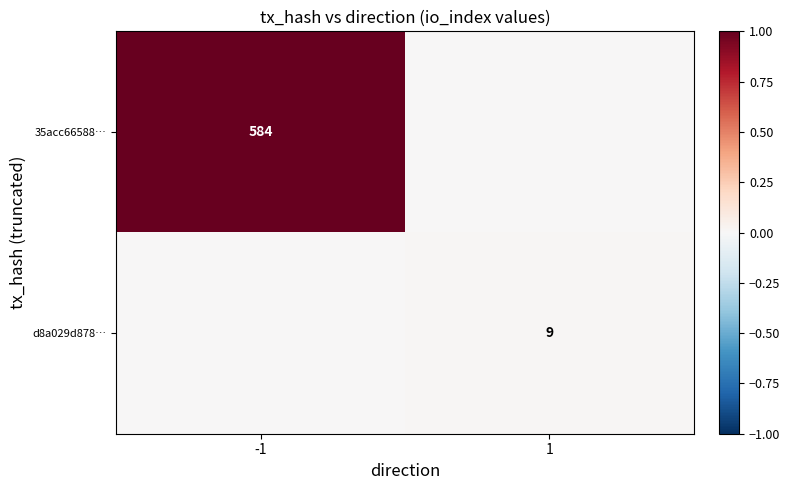

Is the value of 35acc66588… at -1 greater than the value of d8a029d878… at 1?

Yes